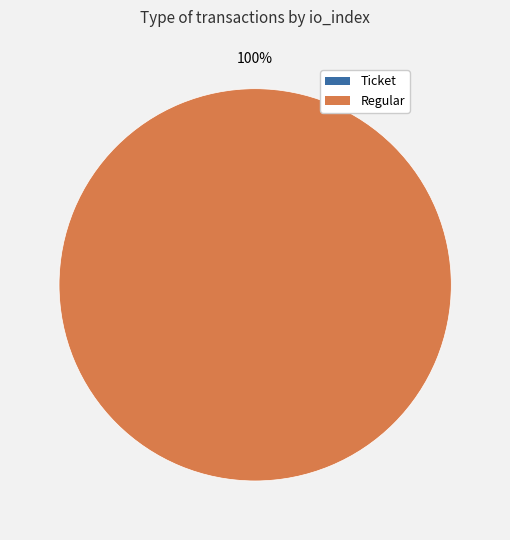

Count the number of slices in the pie.

2